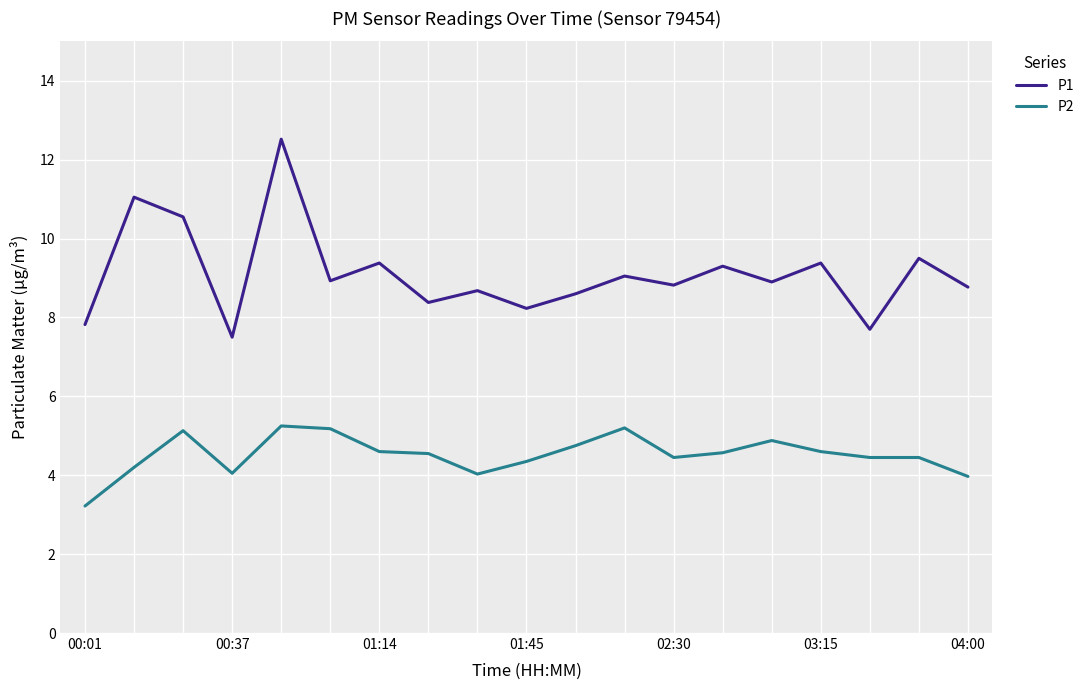

Rank the series by their maximum value, from highest to lowest.

P1, P2